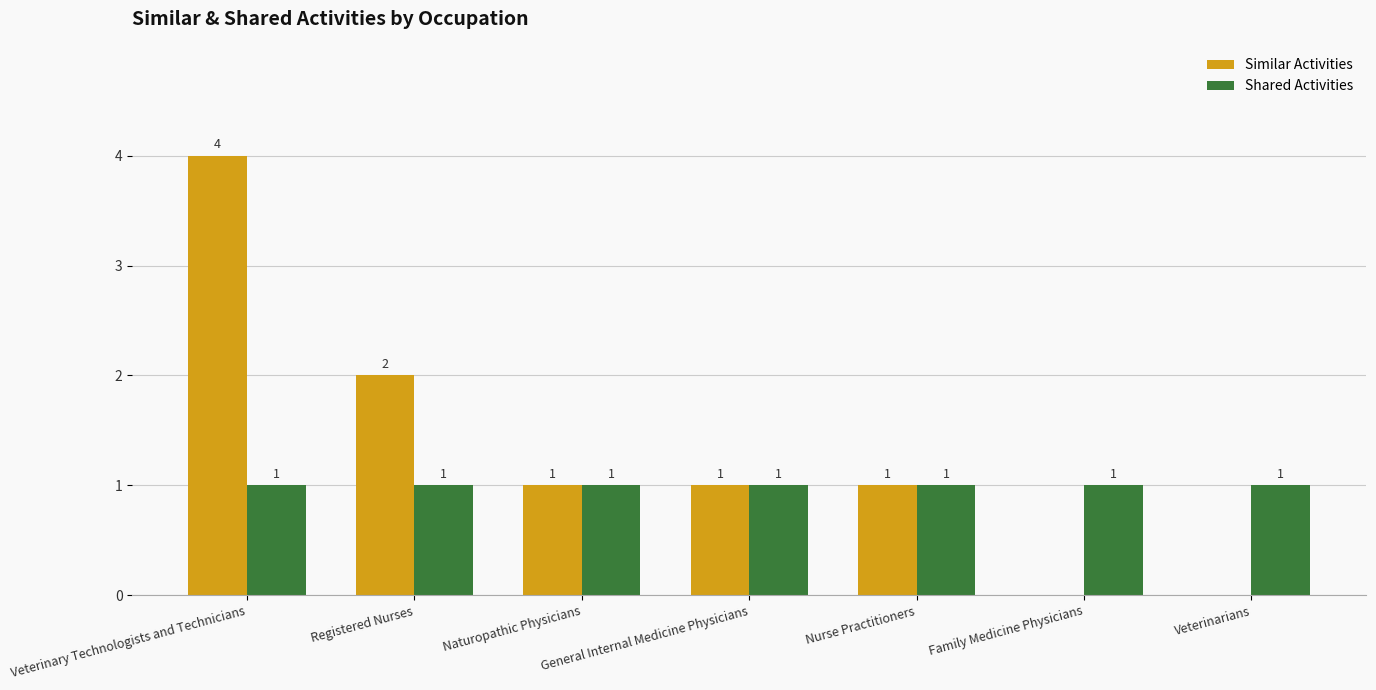

What is the sum of all Shared Activities values?

7